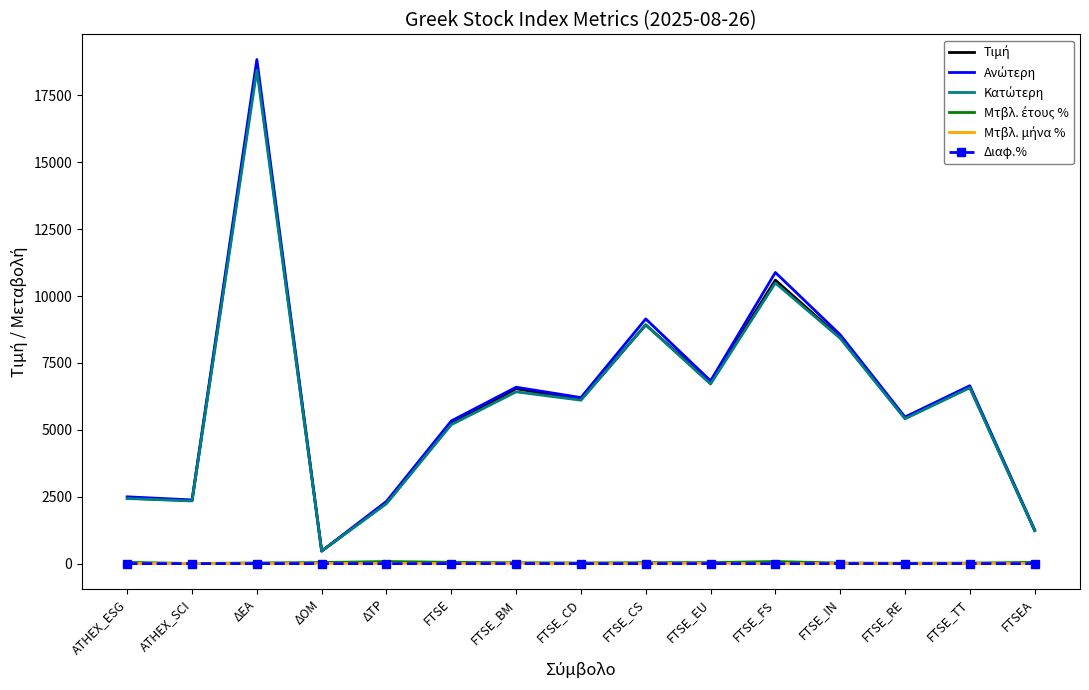

What is the greatest value displayed?

18843.4